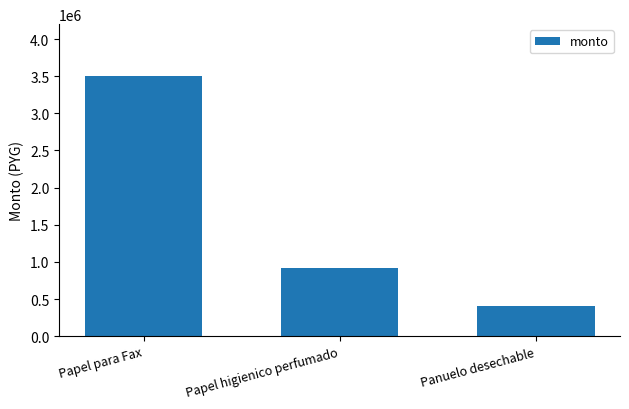

Reading left to right, transcribe all the data shown in this chart.

Papel para Fax=3500000	Papel higienico perfumado=920000	Panuelo desechable=401280